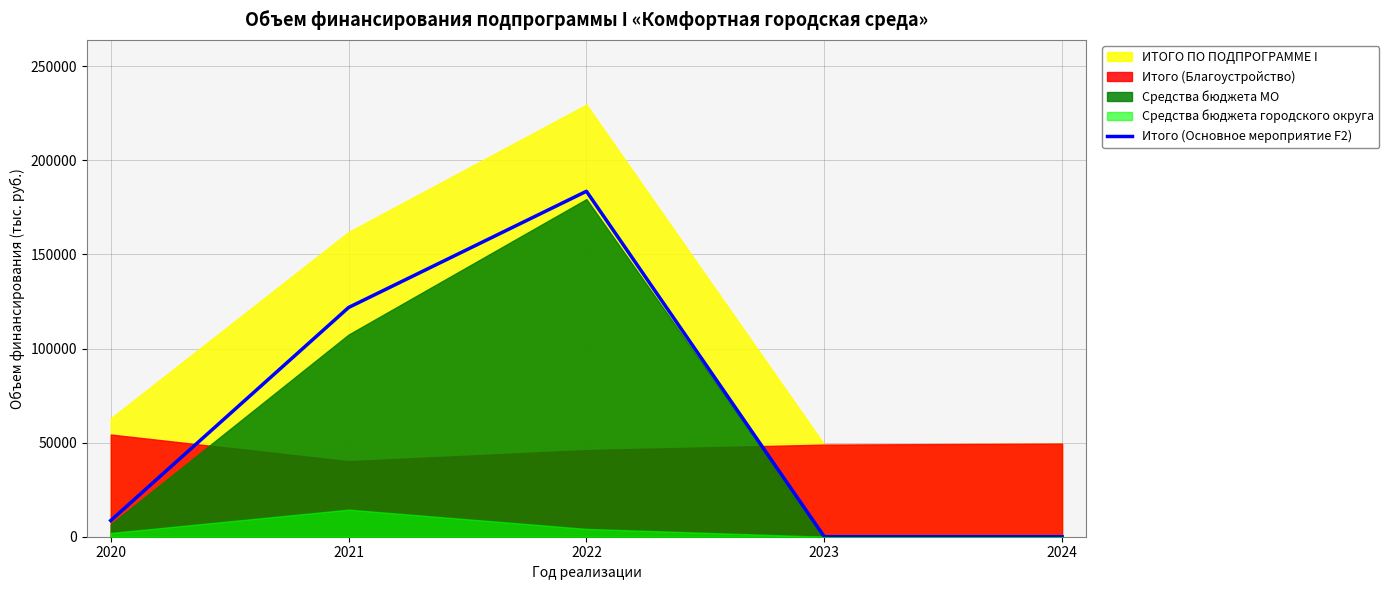

List the labels in order of value, largest first.

2022, 2021, 2020, 2023, 2024